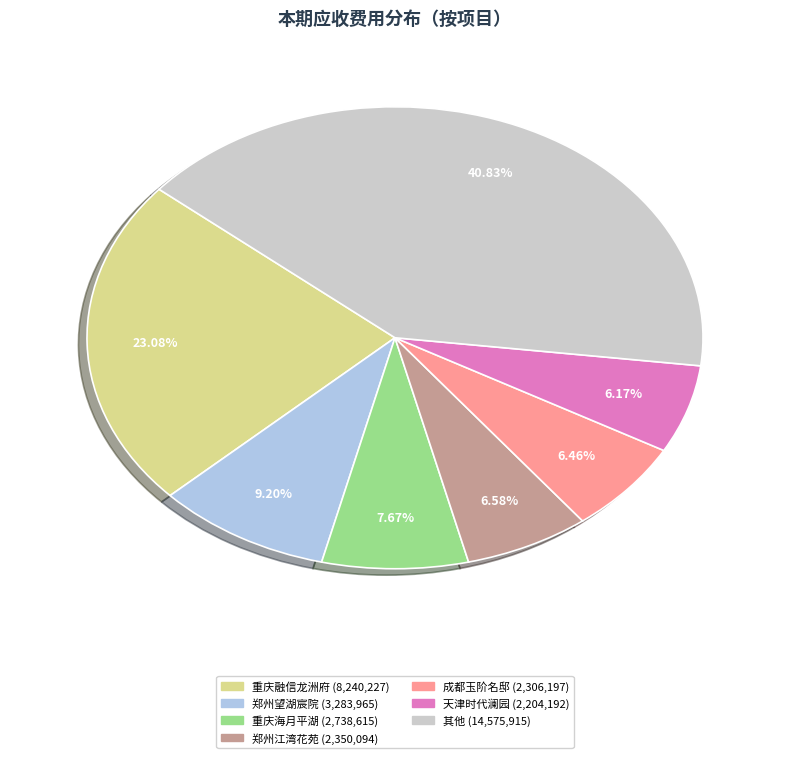

Is there any slice that represents more than half of the pie?

No